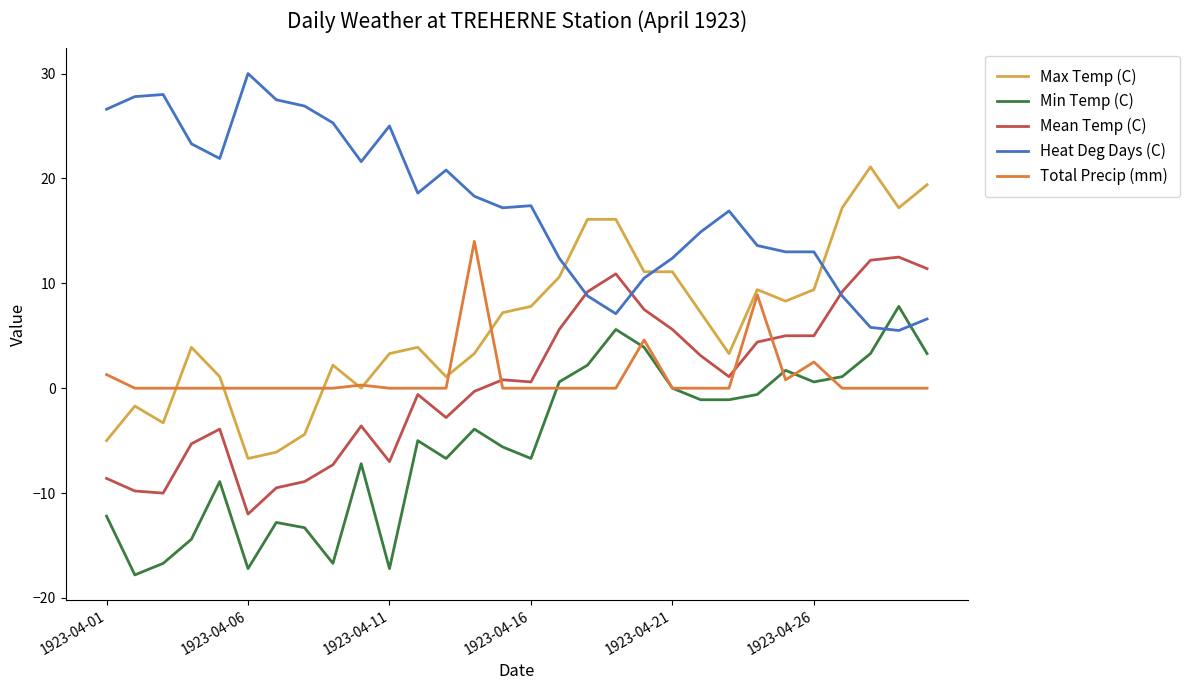

Which series has the widest spread of values?

Max Temp (C)